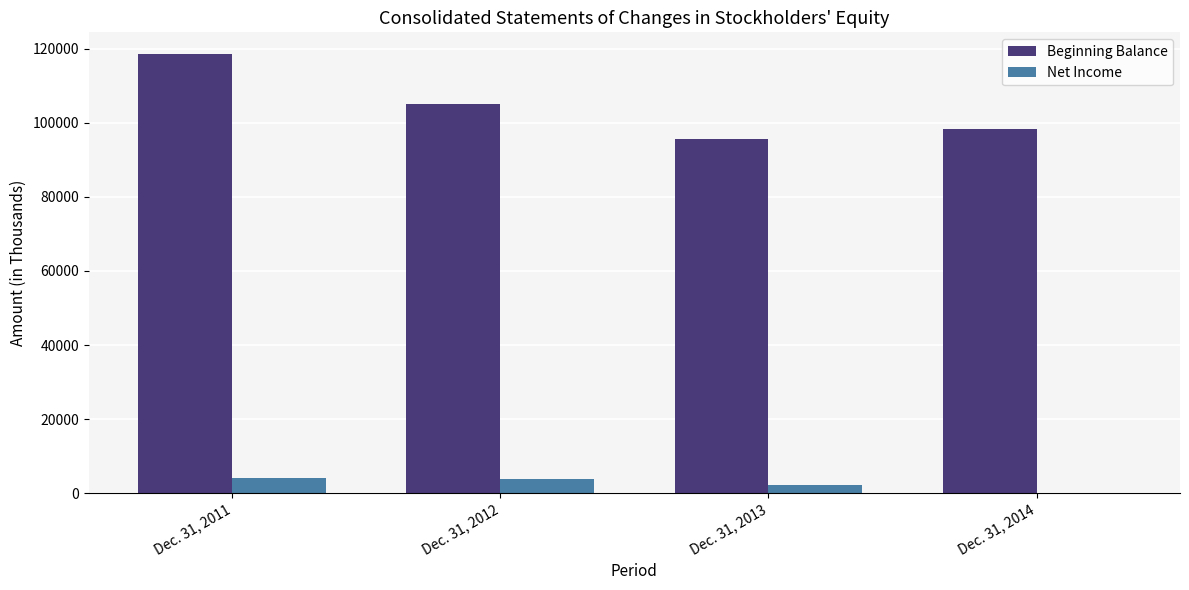

Which label corresponds to the largest value in the chart?

Dec. 31, 2011